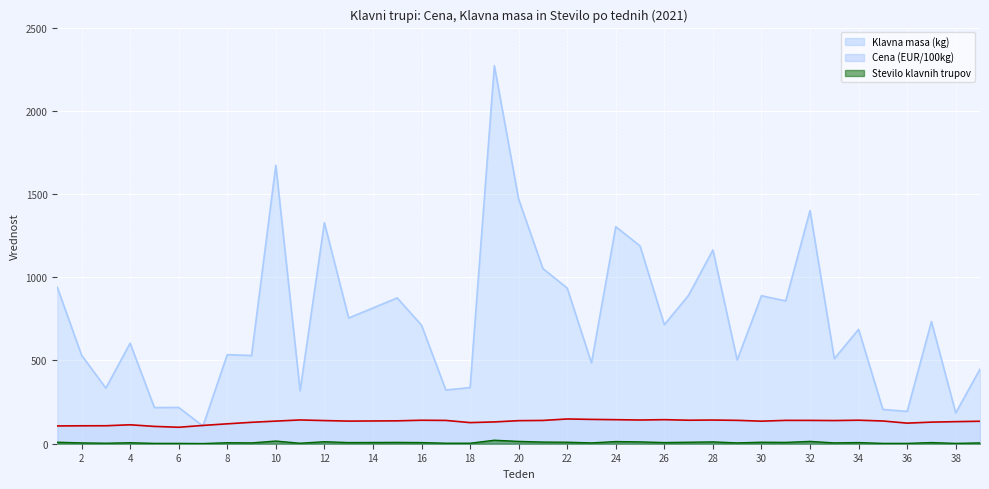

What is the value of the Klavna masa (kg) point at the 1st from the left?

940.0